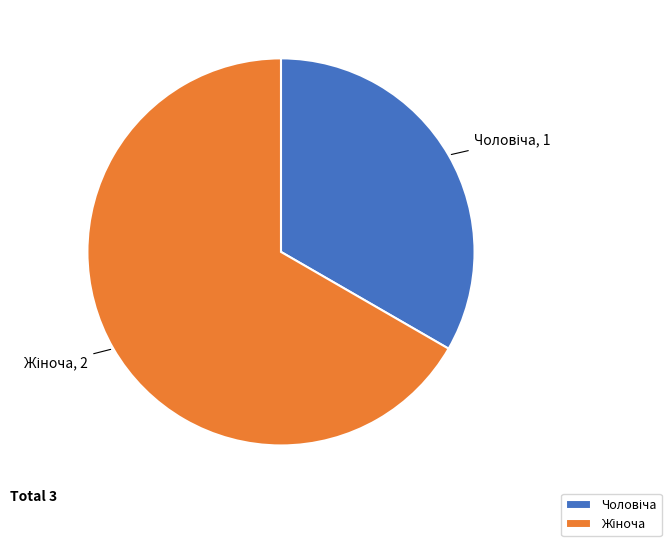

Does any single category account for the majority?

Yes